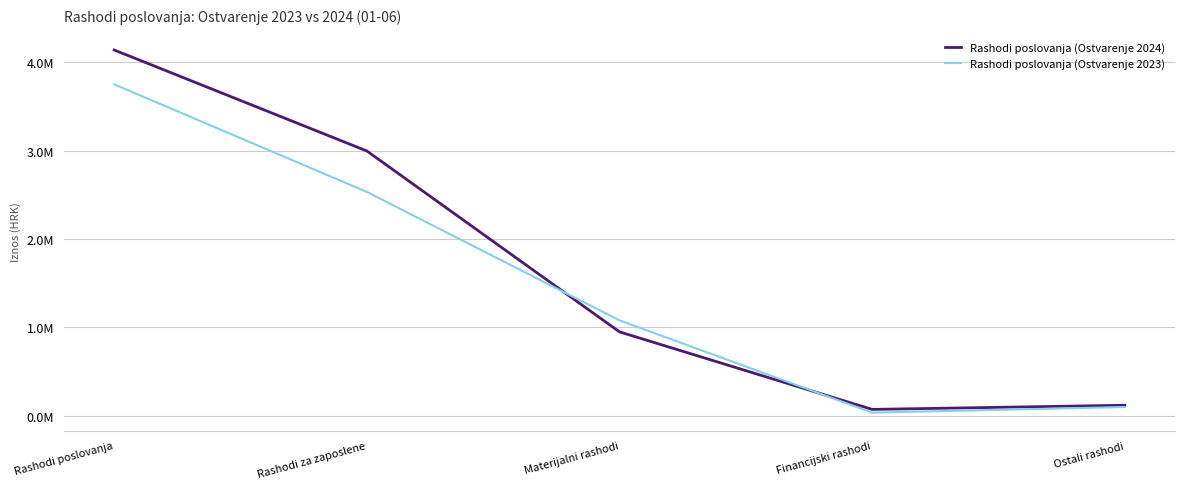

What are all the series names shown in the legend?

Rashodi poslovanja (Ostvarenje 2024), Rashodi poslovanja (Ostvarenje 2023)